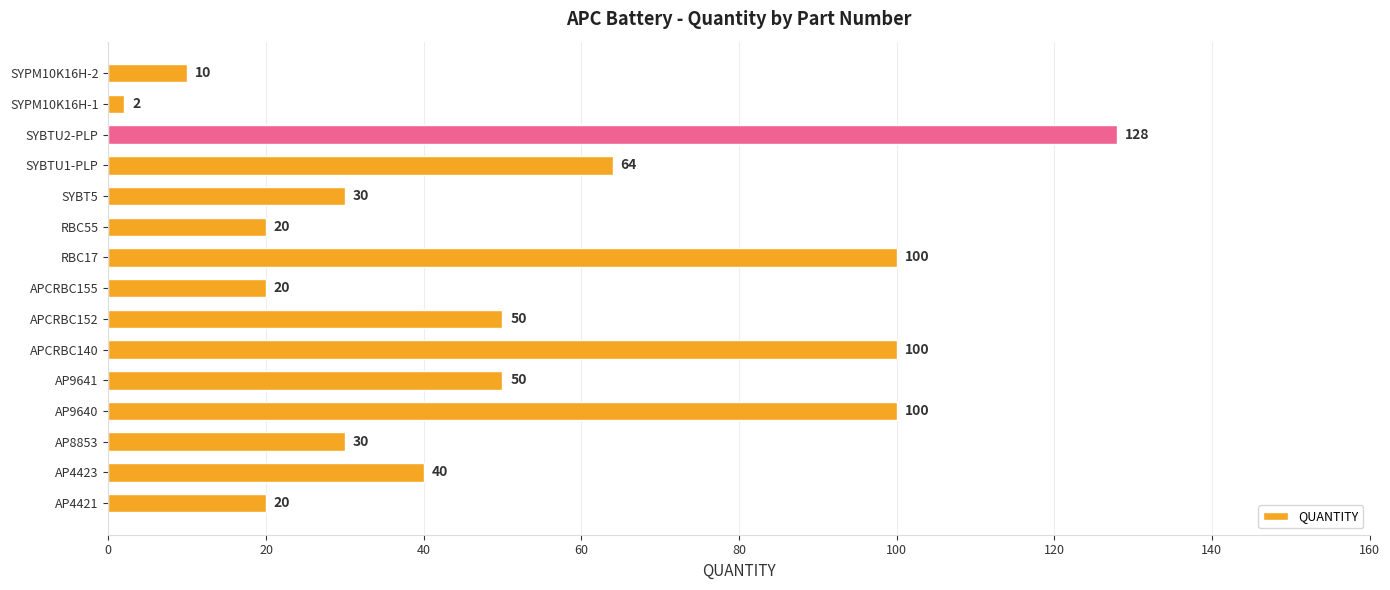

At which label is the value closest to 65?

SYBTU1-PLP